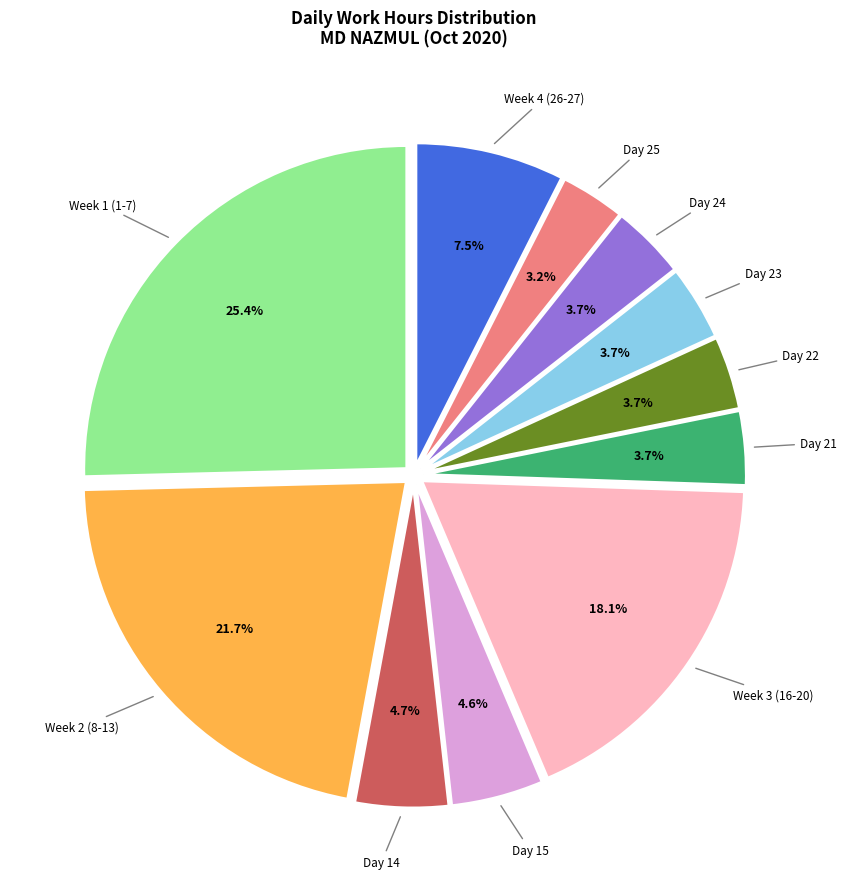

Between Week 4 (26-27) and Day 25, which is larger?

Week 4 (26-27)